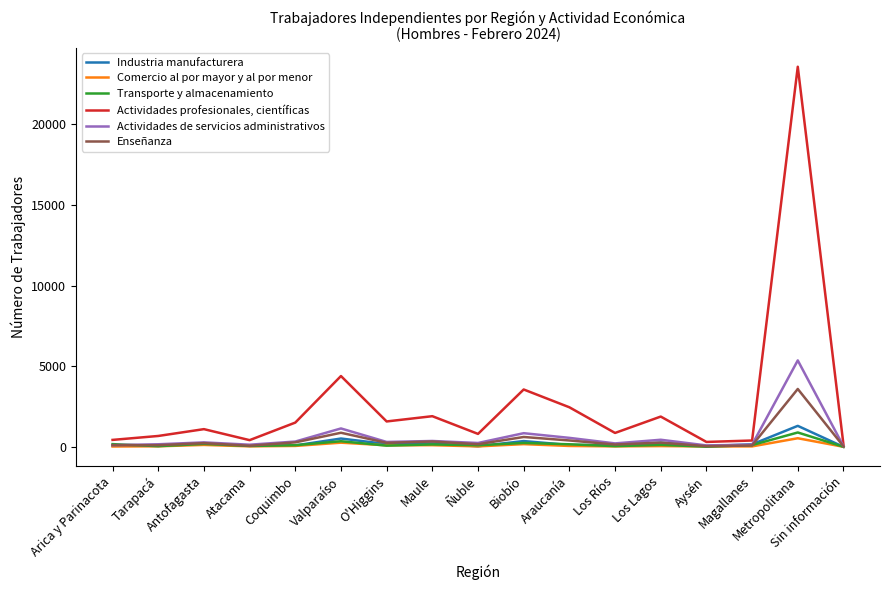

What is the spread (max minus min) of values at Atacama?

384